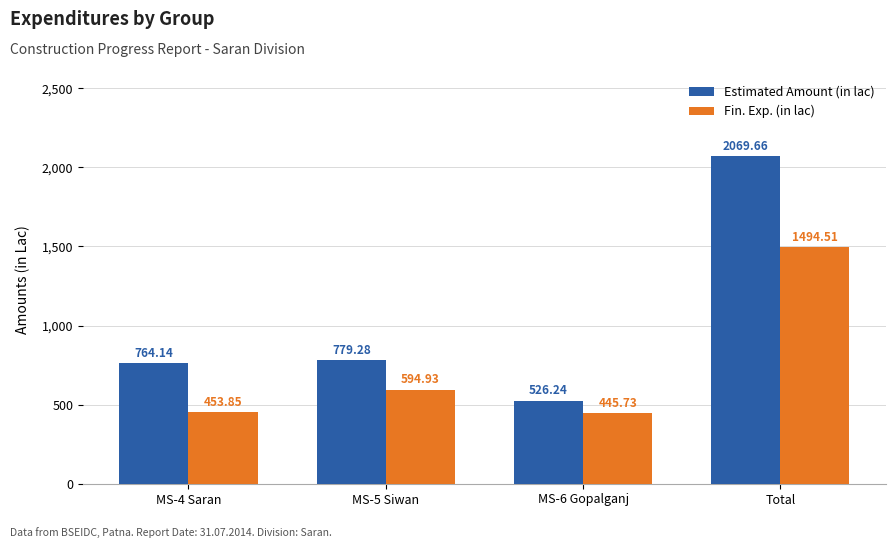

True or false: Fin. Exp. (in lac) has a value of 453.9 at MS-4 Saran.

True